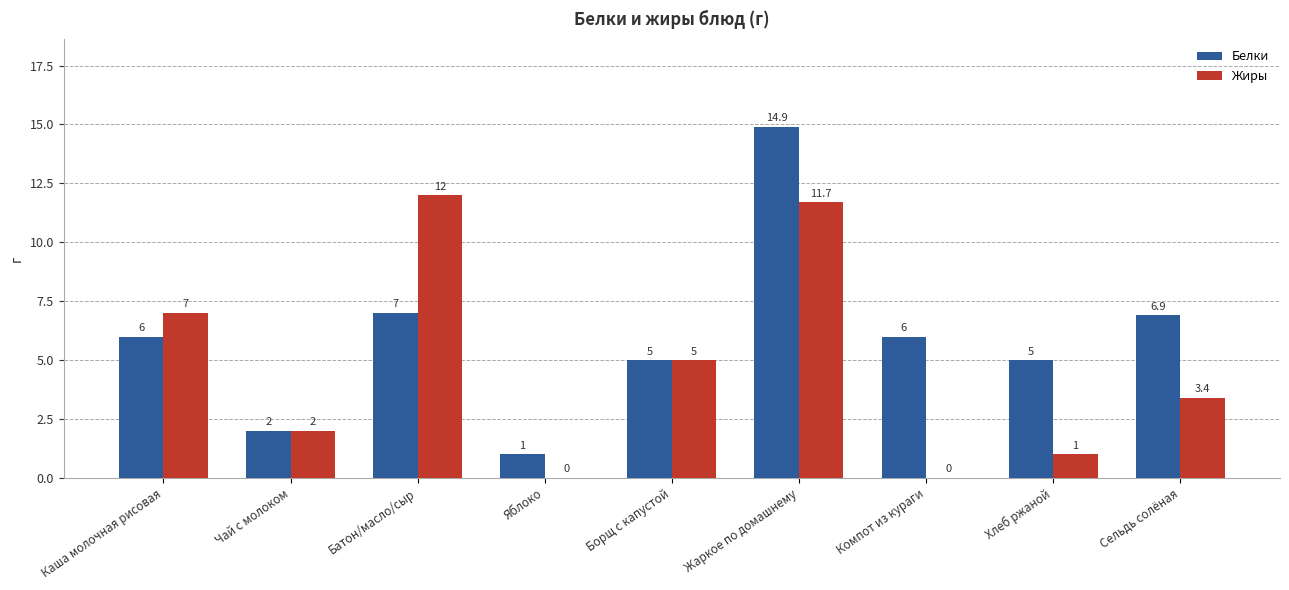

Reading left to right, transcribe all the data shown in this chart.

Белки: 6.0	2.0	7.0	1.0	5.0	14.9	6.0	5.0	6.9
Жиры: 7.0	2.0	12.0	0.0	5.0	11.7	0.0	1.0	3.4